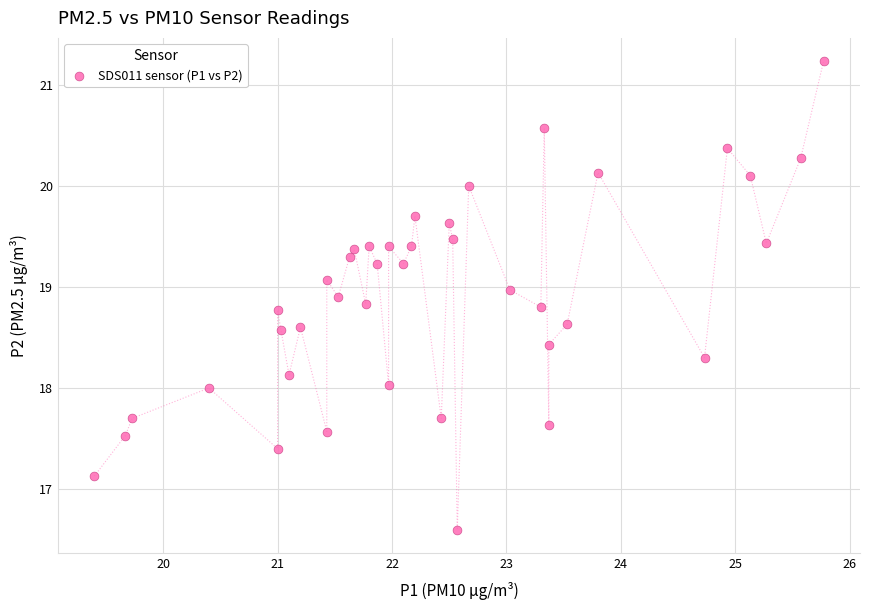

What is the range of Y values (max minus min)?

4.6